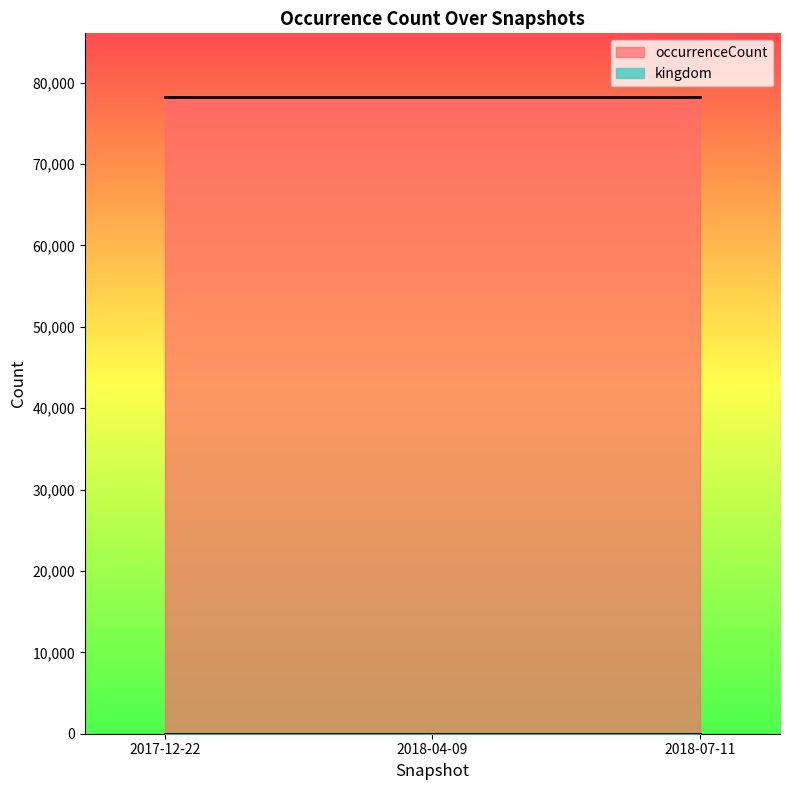

What is the minimum value shown in the chart?

1